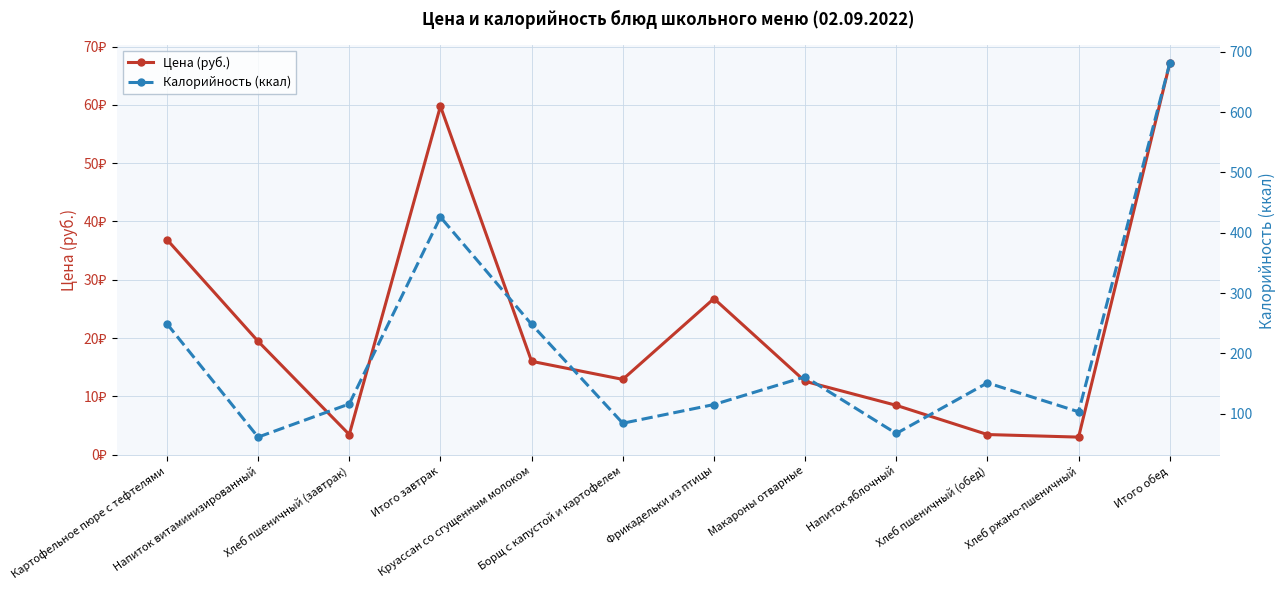

True or false: Цена (руб.) and Калорийность (ккал) cross at least once.

False